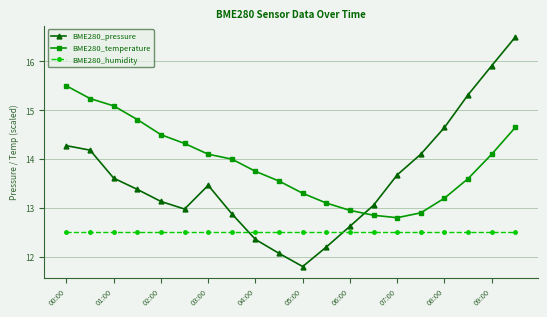

List the series in order of their peak value, highest first.

BME280_pressure, BME280_temperature, BME280_humidity